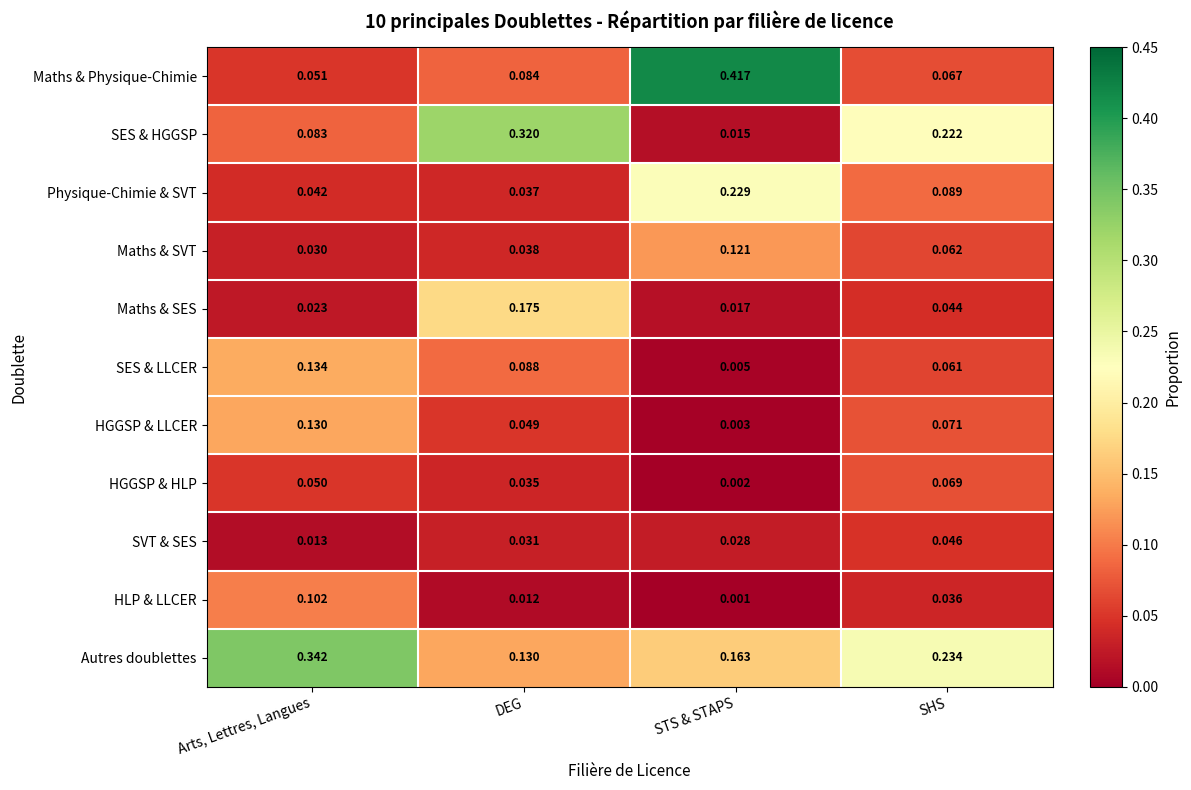

Which category has the lowest value in the Maths & SVT series?

Arts, Lettres, Langues